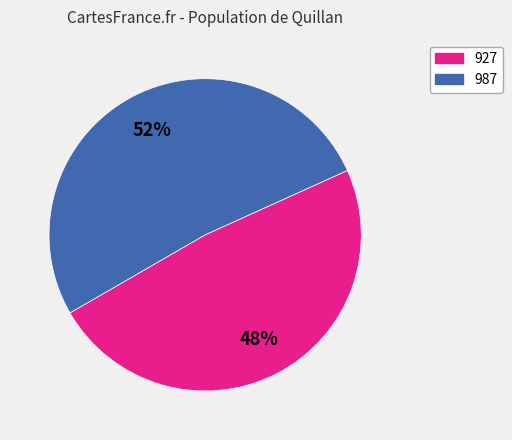

Which slice is the smallest?

927